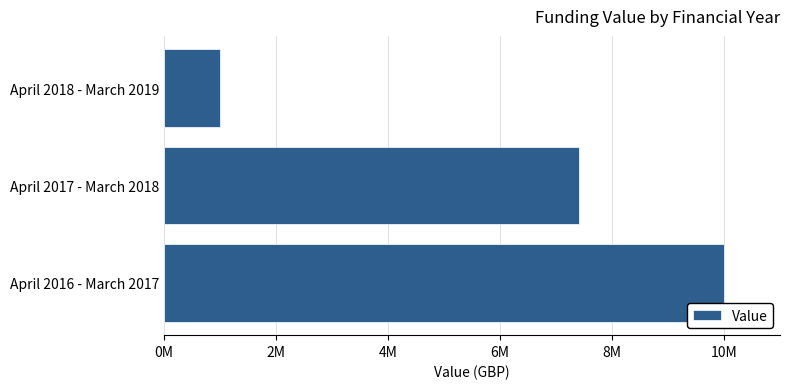

Does the chart contain any negative values?

No